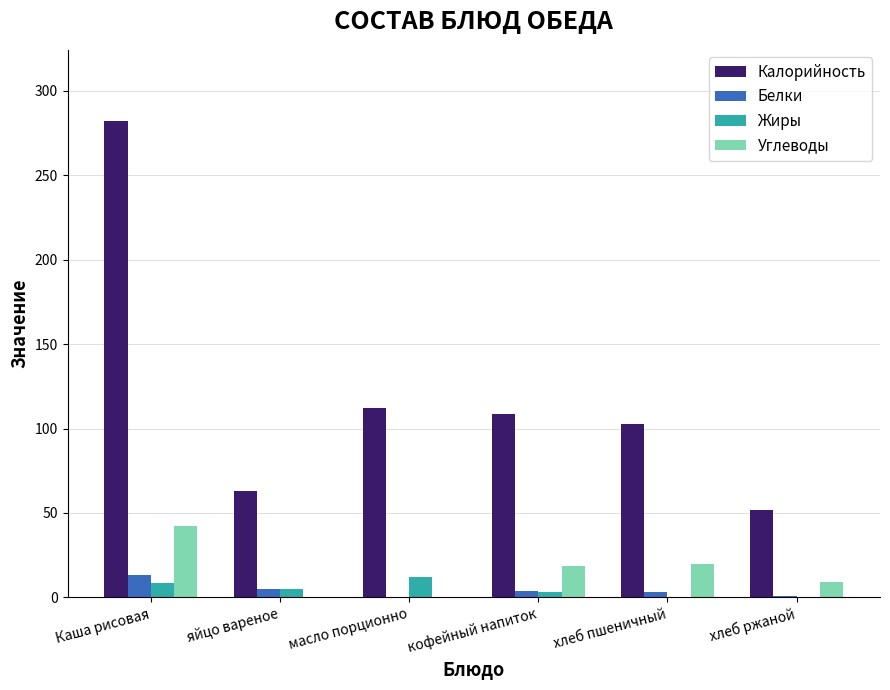

Which series has the widest spread of values?

Калорийность